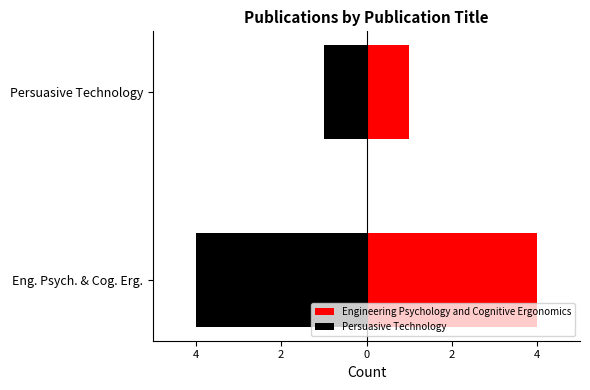

What are all the series names shown in the legend?

Engineering Psychology and Cognitive Ergonomics, Persuasive Technology